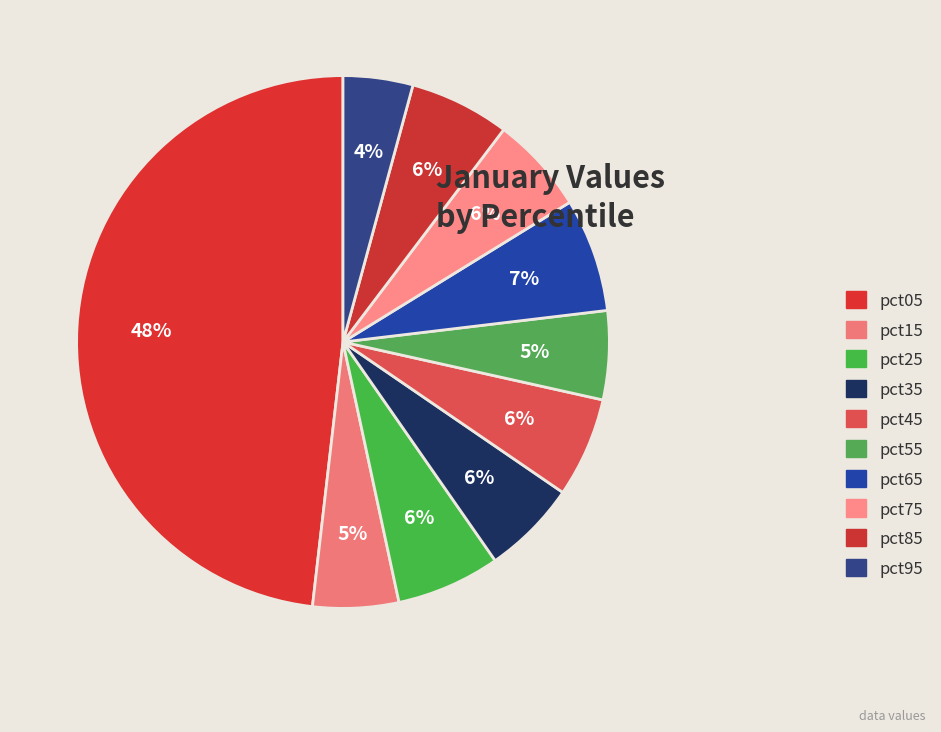

What percentage is the pct15 slice, to the nearest percent?

5%